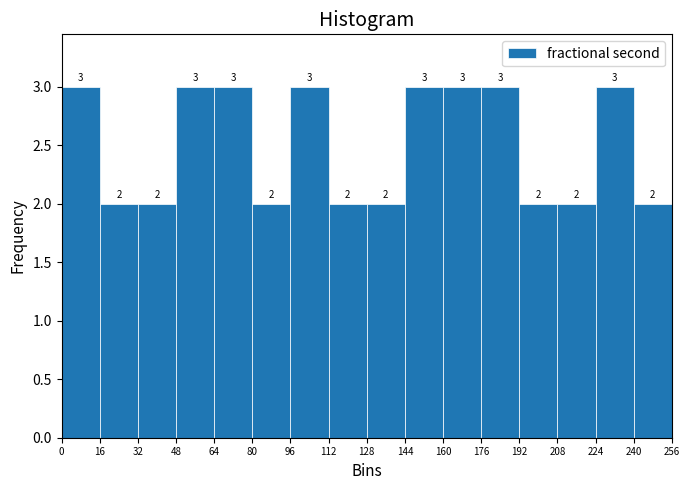

Reading left to right, list every bar in this chart as the range it spans on the x-axis followed by its height.

0 to 16: 3
16 to 32: 2
32 to 48: 2
48 to 64: 3
64 to 80: 3
80 to 96: 2
96 to 112: 3
112 to 128: 2
128 to 144: 2
144 to 160: 3
160 to 176: 3
176 to 192: 3
192 to 208: 2
208 to 224: 2
224 to 240: 3
240 to 256: 2